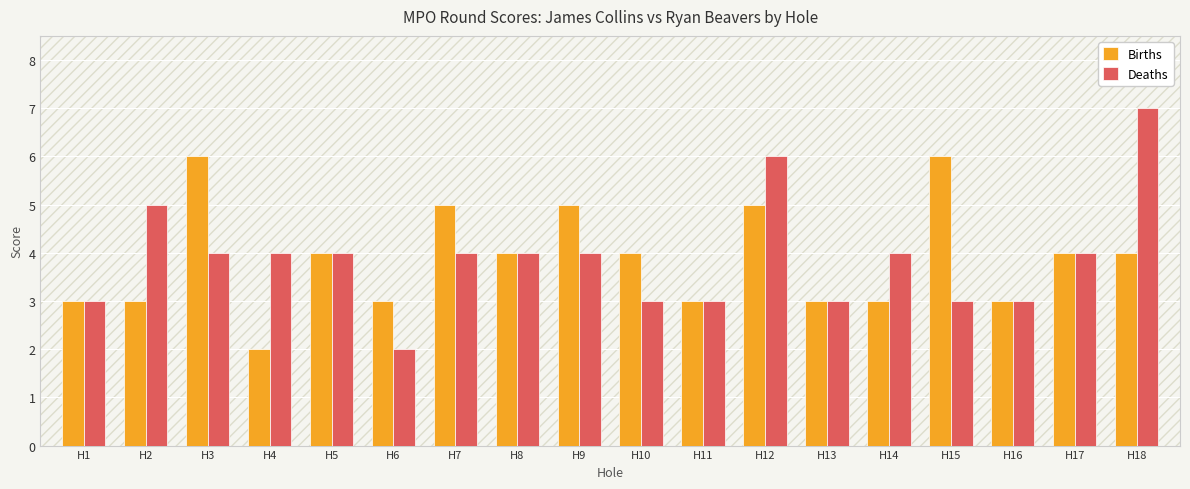

Reading left to right, list all the values displayed in this chart.

Births: H1=3	H2=3	H3=6	H4=2	H5=4	H6=3	H7=5	H8=4	H9=5	H10=4	H11=3	H12=5	H13=3	H14=3	H15=6	H16=3	H17=4	H18=4
Deaths: H1=3	H2=5	H3=4	H4=4	H5=4	H6=2	H7=4	H8=4	H9=4	H10=3	H11=3	H12=6	H13=3	H14=4	H15=3	H16=3	H17=4	H18=7